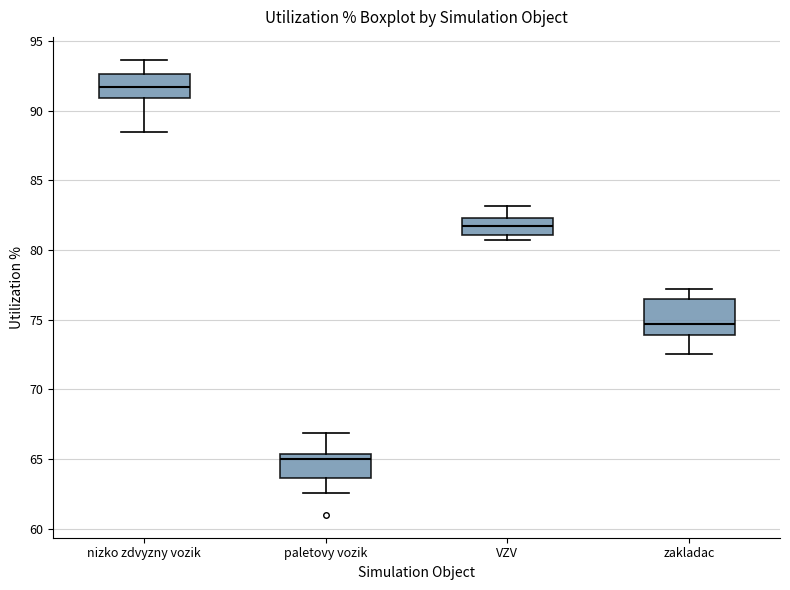

Comparing the boxes themselves (not the whiskers), which one is the tallest?

zakladac